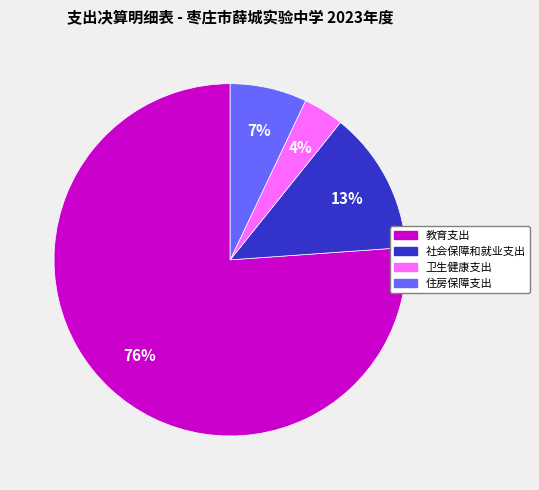

Is it true that 社会保障和就业支出 is 13% of the pie?

True